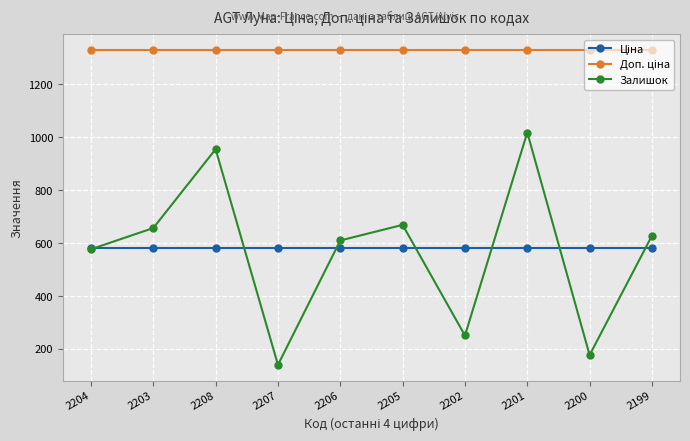

What is the total value across all series at 2206?

2520.6